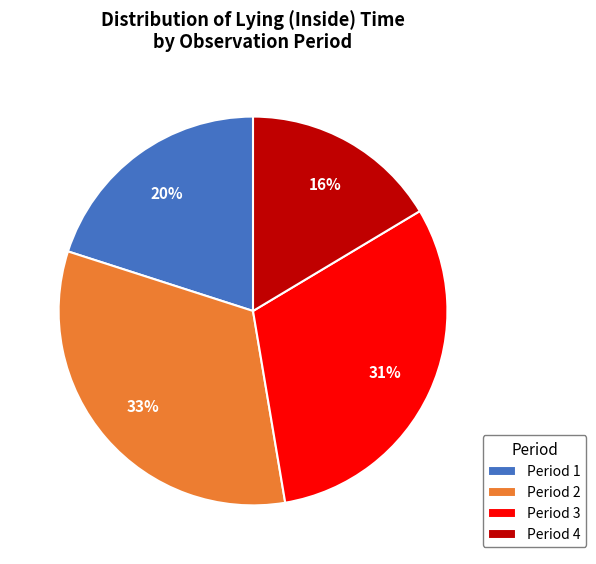

Is there a majority slice in this chart?

No